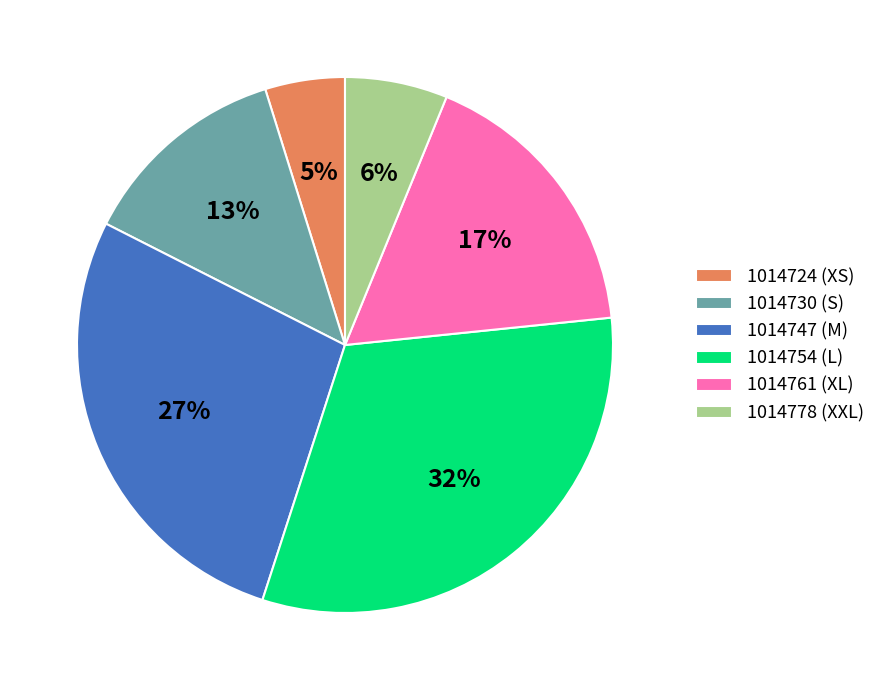

What percentage is the 1014761 (XL) slice, to the nearest percent?

17%